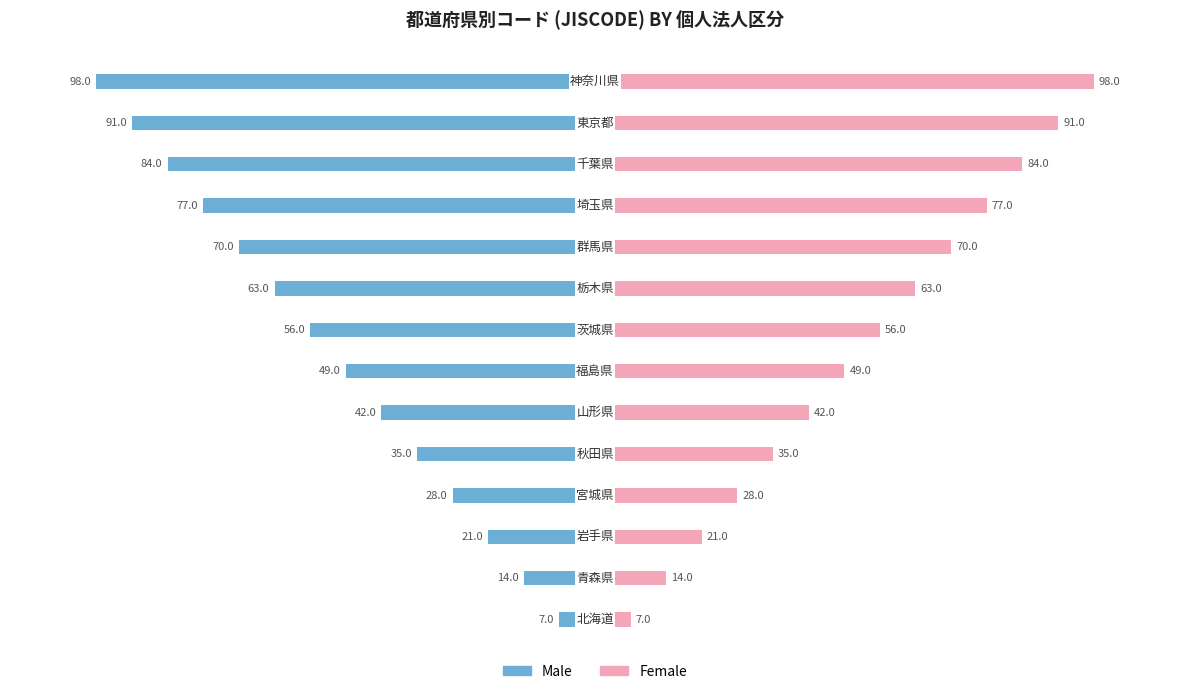

Are the bars grouped side by side (vs. stacked)?

Yes